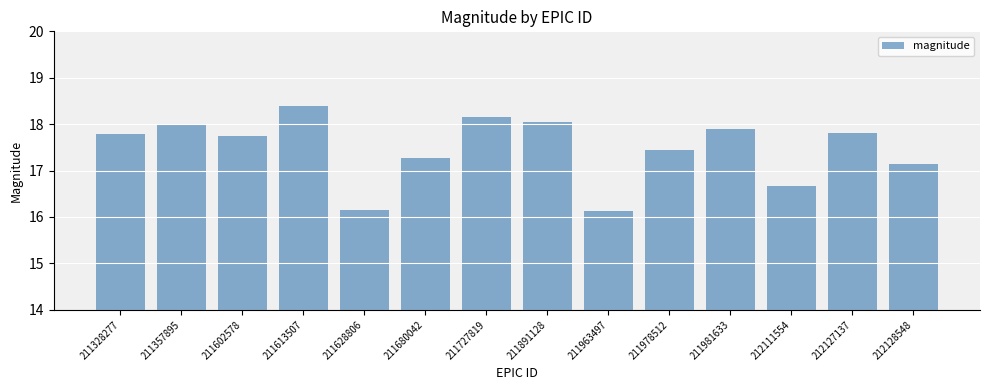

What is the minimum value shown in the chart?

16.1